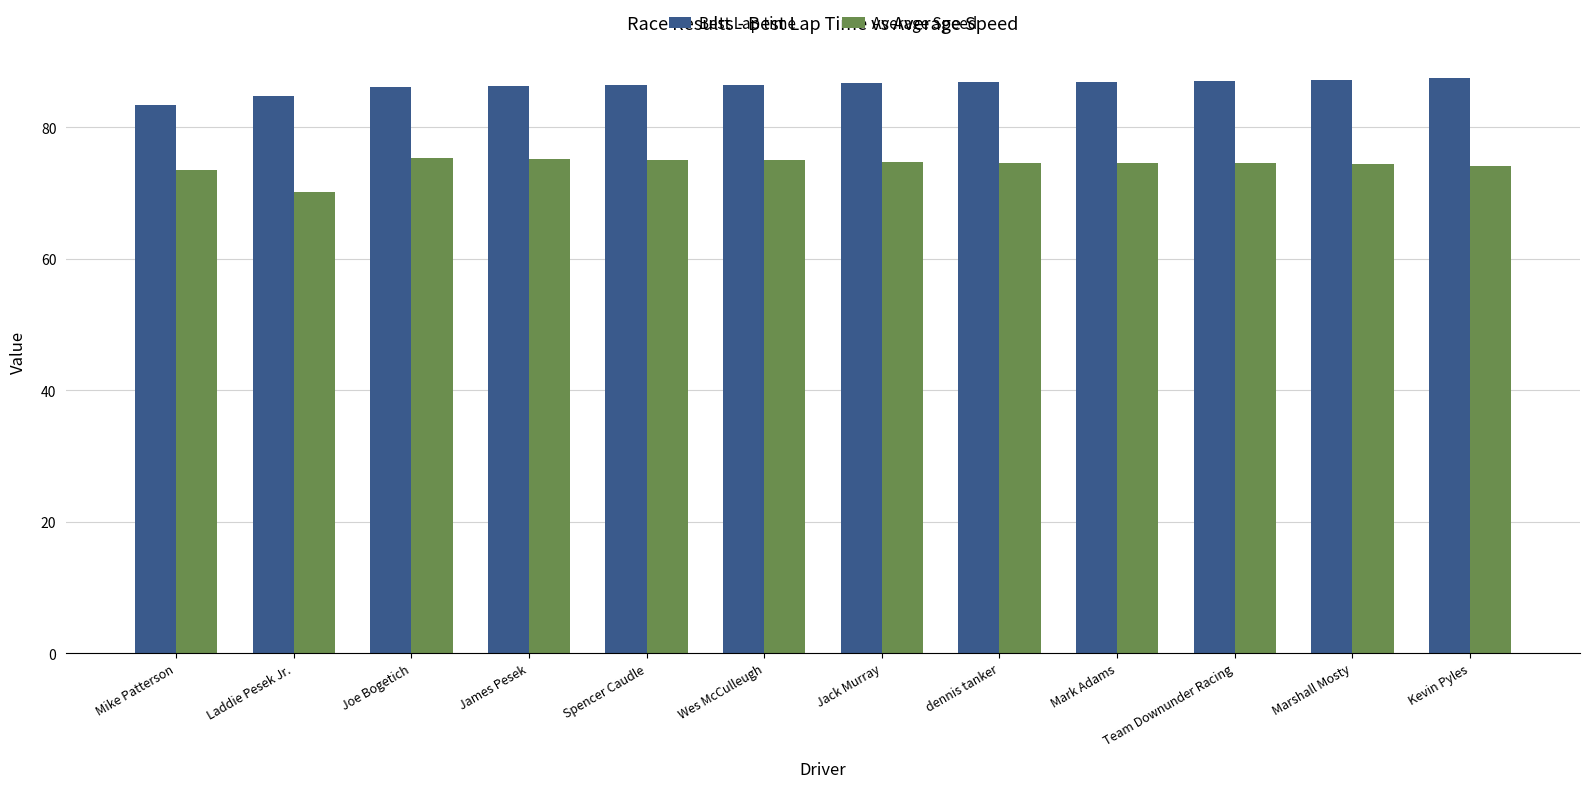

What is the spread (max minus min) of values at Laddie Pesek Jr.?

14.6